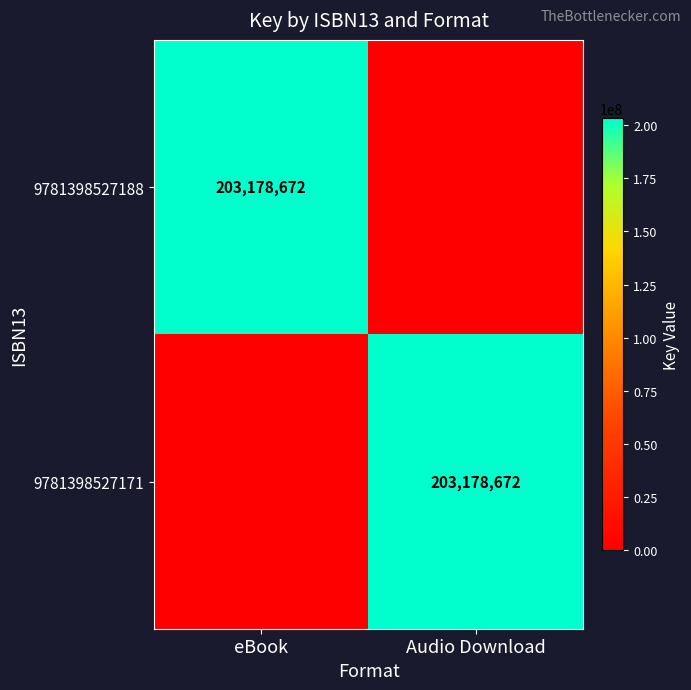

How many distinct data groups are displayed?

2